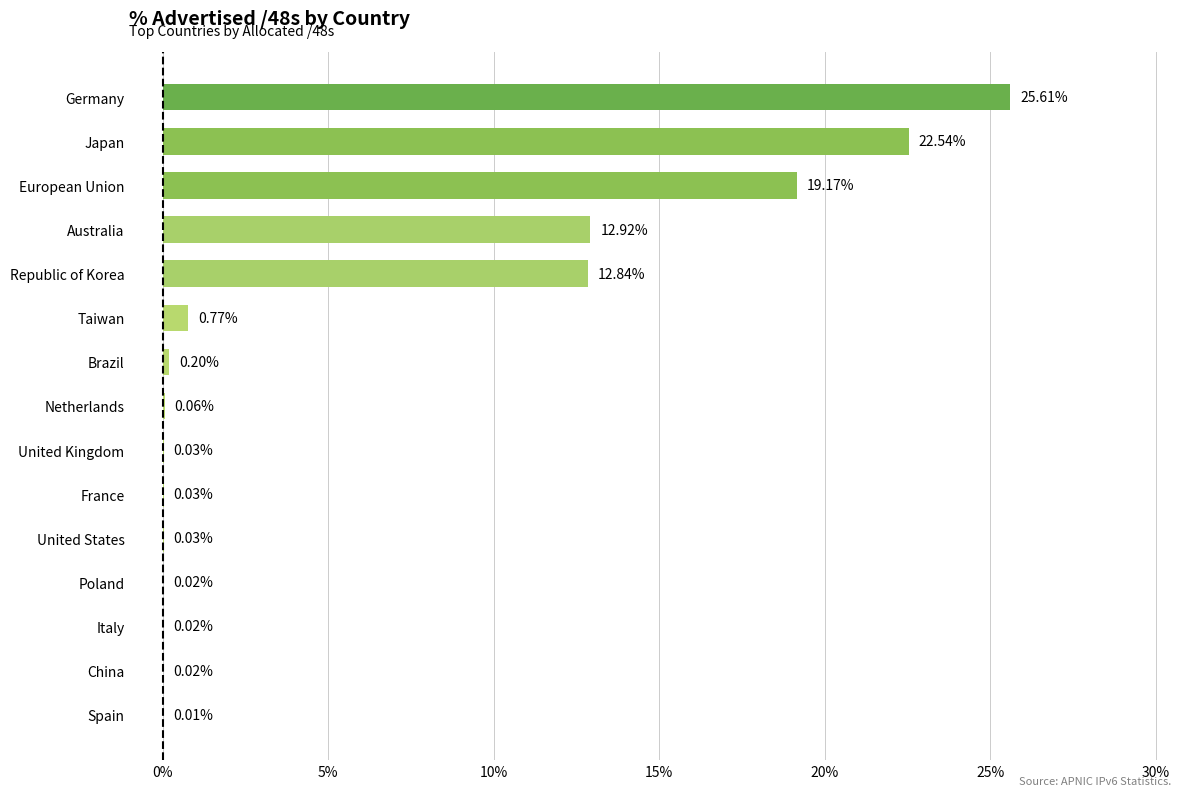

Which category has the highest value across all series?

Germany